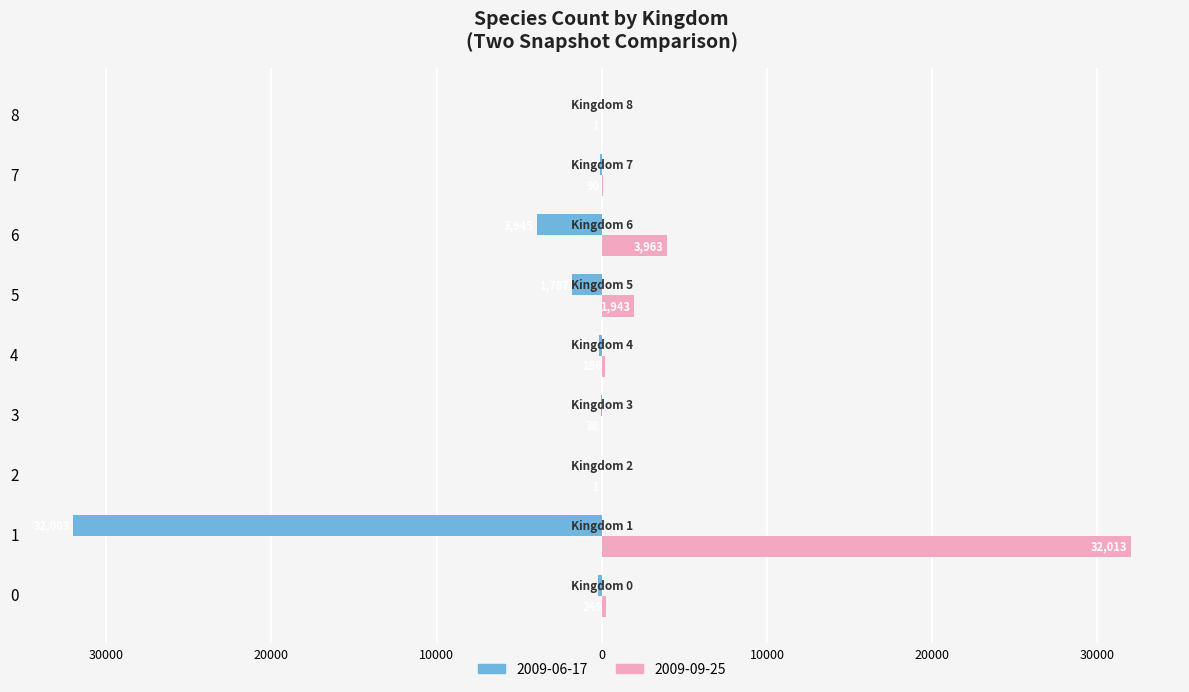

What is the value of the 2009-09-25 bar at the 3rd from the left?

1